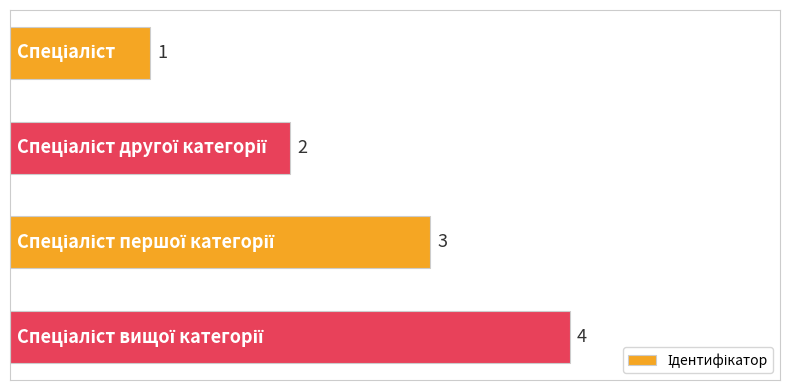

What is the sum of all values?

10